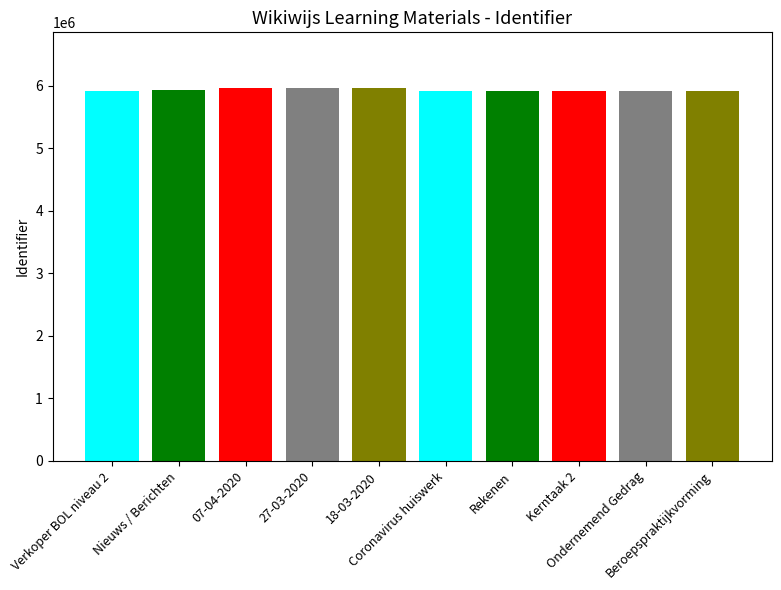

What position from the right is 27-03-2020?

7